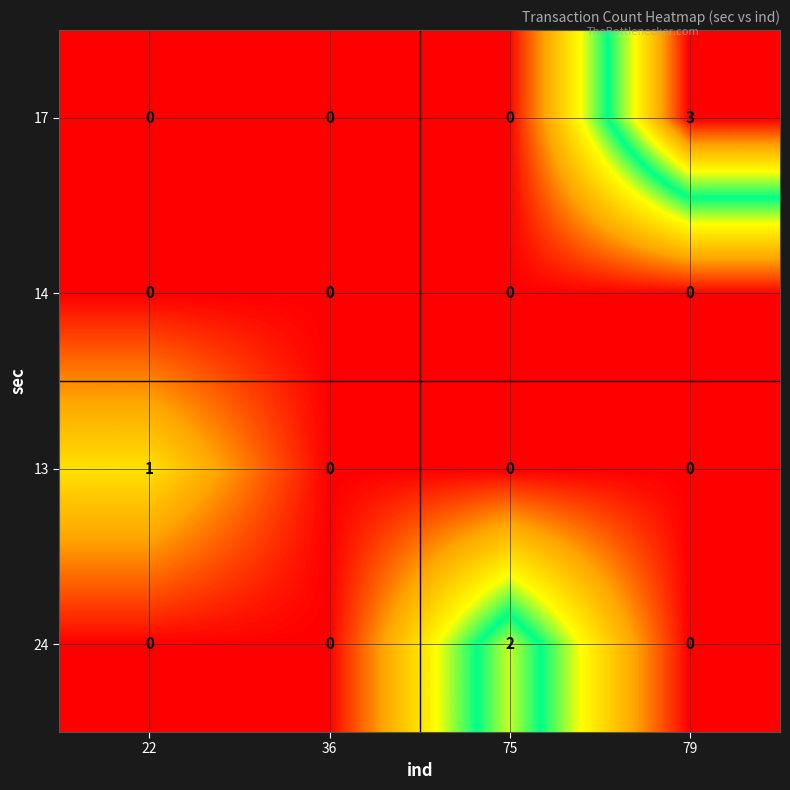

How many 17 values are between 0 and 3?

4